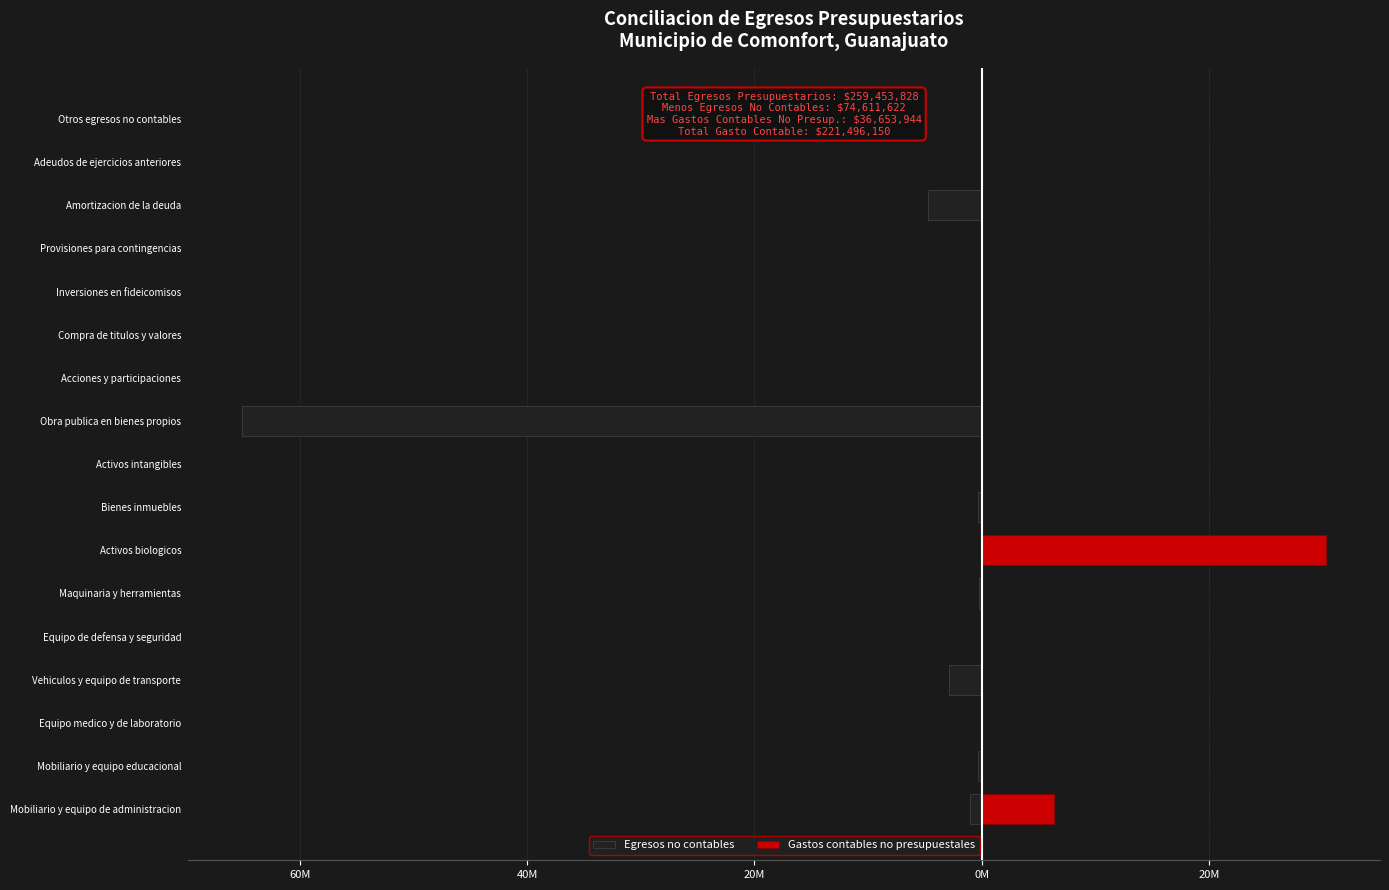

Rank the series by their average value, from highest to lowest.

Gastos contables no presupuestales, Egresos no contables